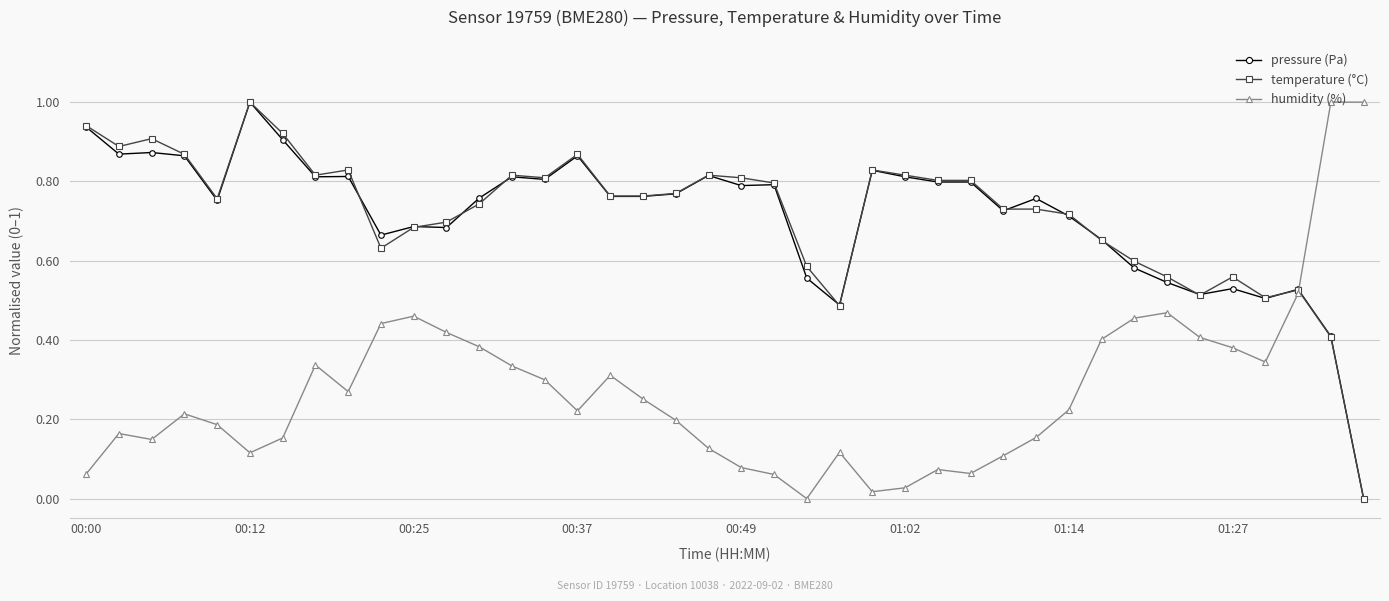

True or false: pressure (Pa) and humidity (%) cross at least once.

True